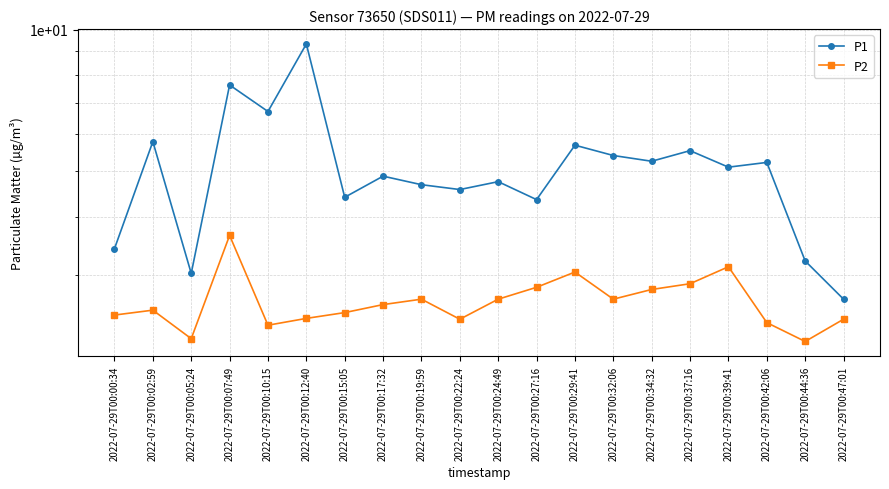

Reading left to right, transcribe all the data shown in this chart.

P1: 3.4	5.8	3.0	7.6	6.7	9.3	4.4	4.9	4.7	4.6	4.8	4.3	5.7	5.4	5.2	5.5	5.1	5.2	3.2	2.7
P2: 2.5	2.5	2.2	3.6	2.4	2.4	2.5	2.6	2.7	2.4	2.7	2.8	3.0	2.7	2.8	2.9	3.1	2.4	2.2	2.4